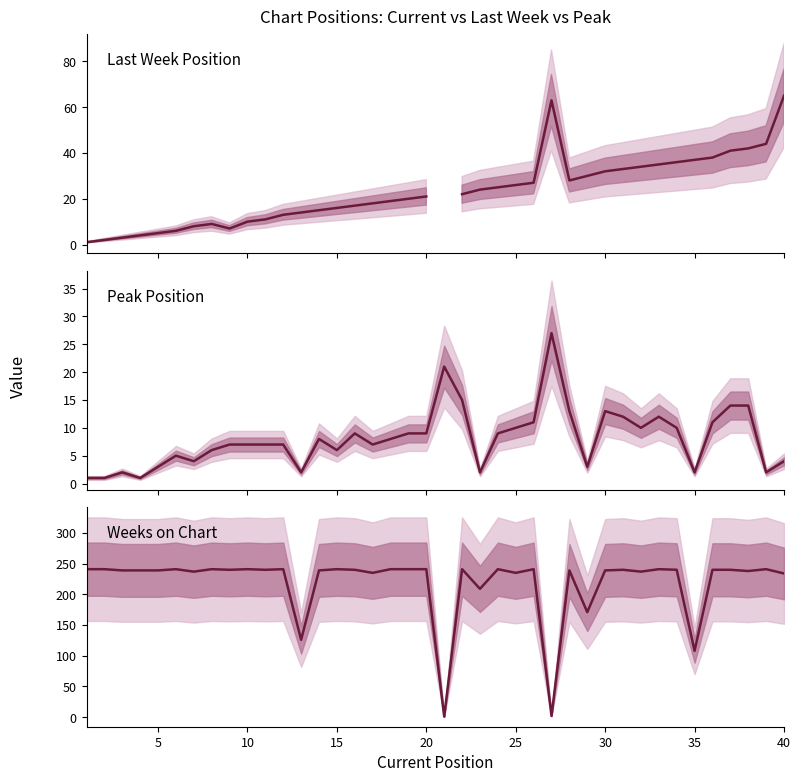

Does the chart display data point markers on the line(s)?

No